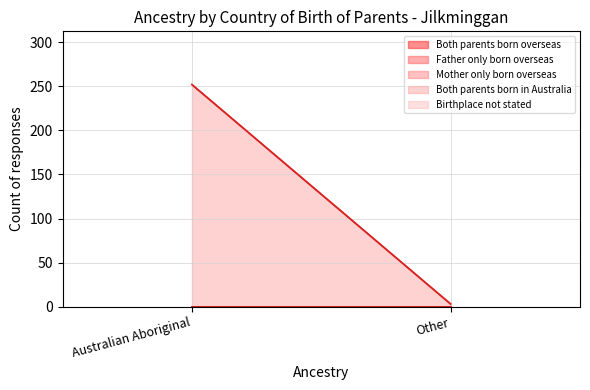

How many lines are shown in the chart?

5